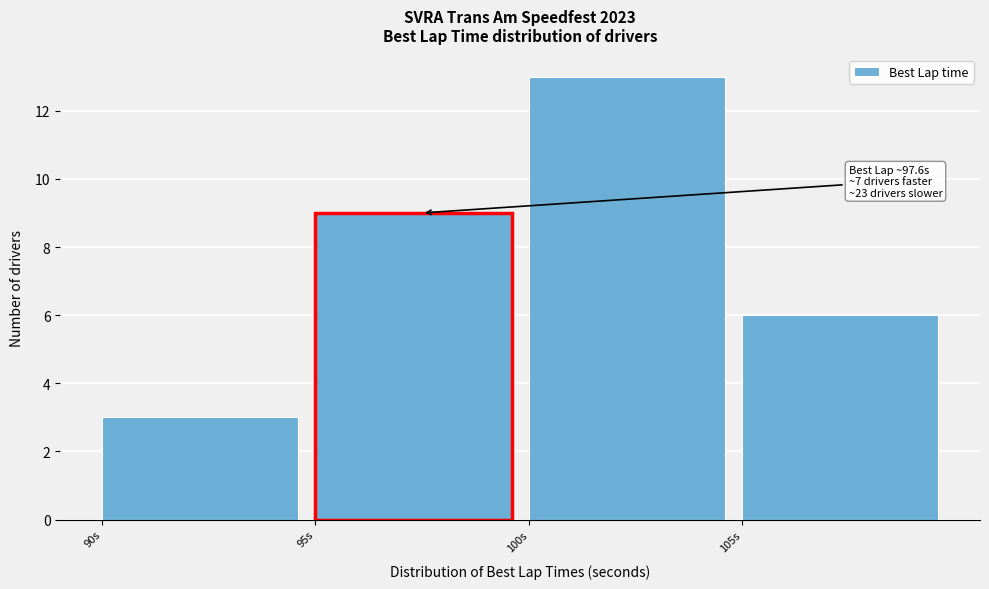

Over which range of the x-axis is the bar tallest?

100 to 105